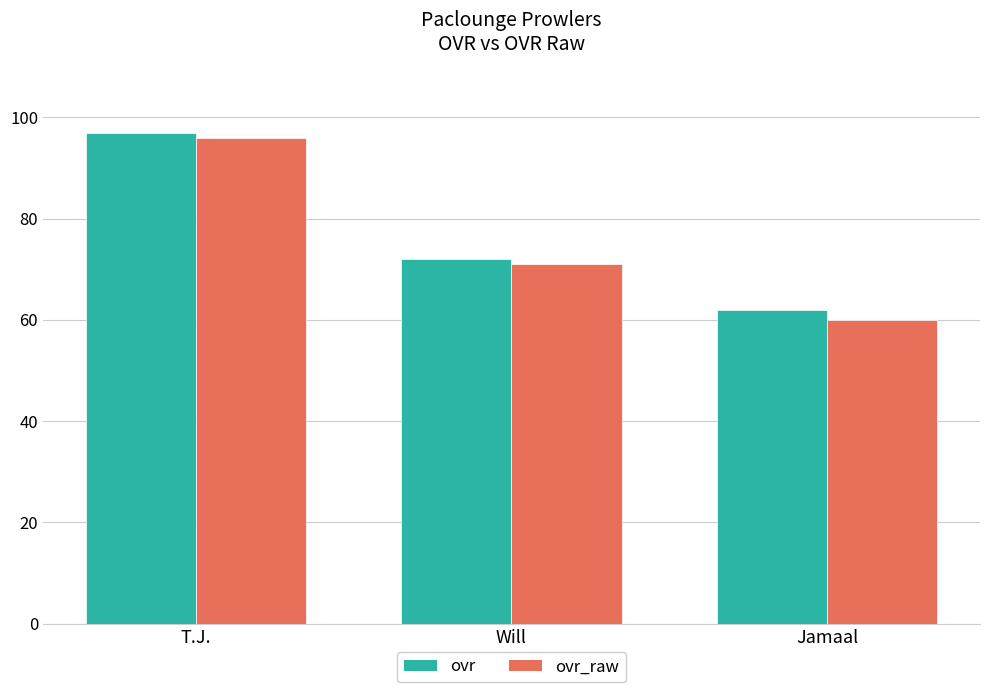

How many categories are shown in the chart?

3